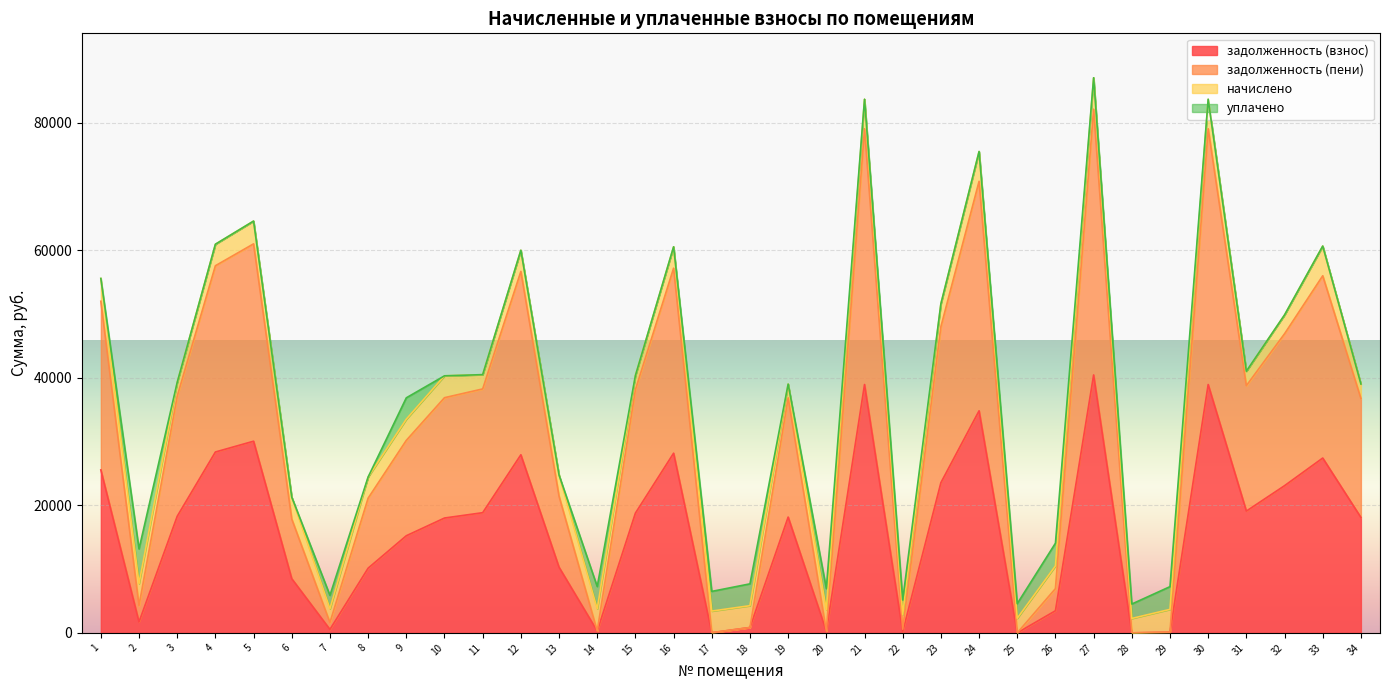

At which category is the sum across all series the highest?

27